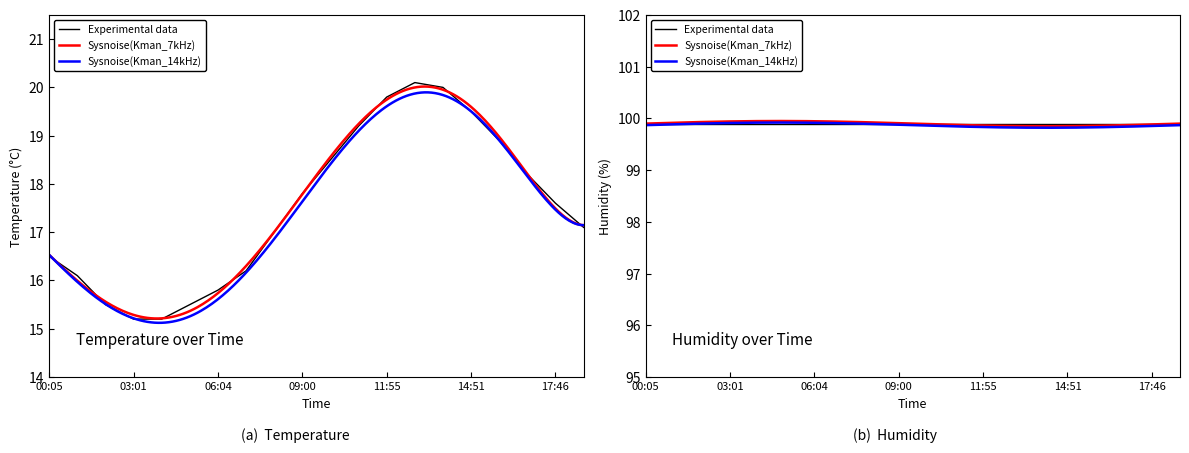

Which label corresponds to the smallest value in the chart?

03:01